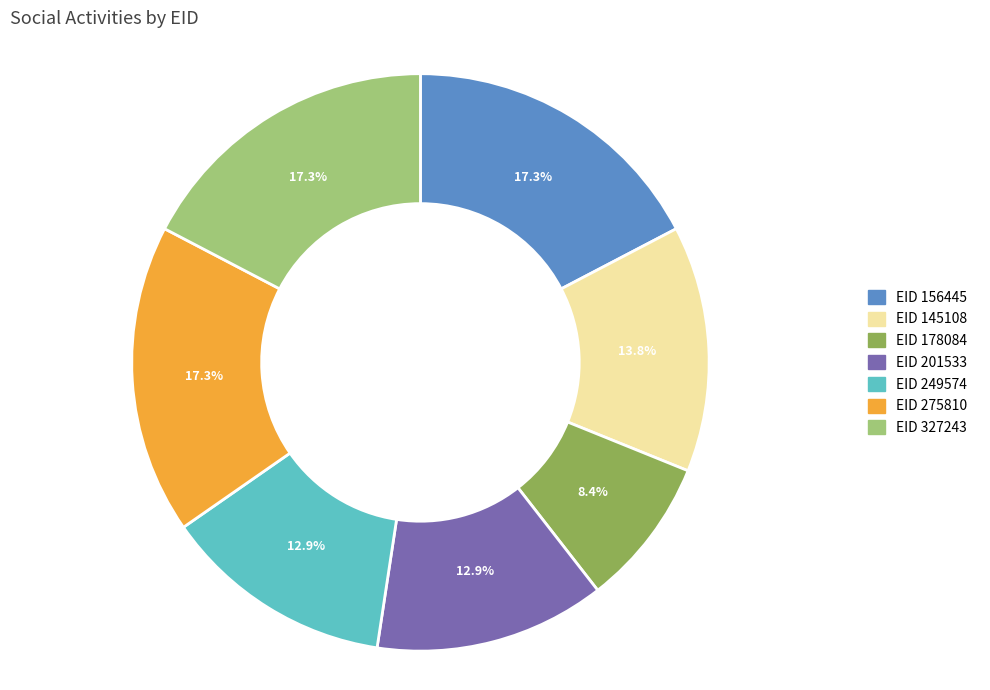

To the nearest percent, what is the difference between the largest and smallest slice percentages?

9%